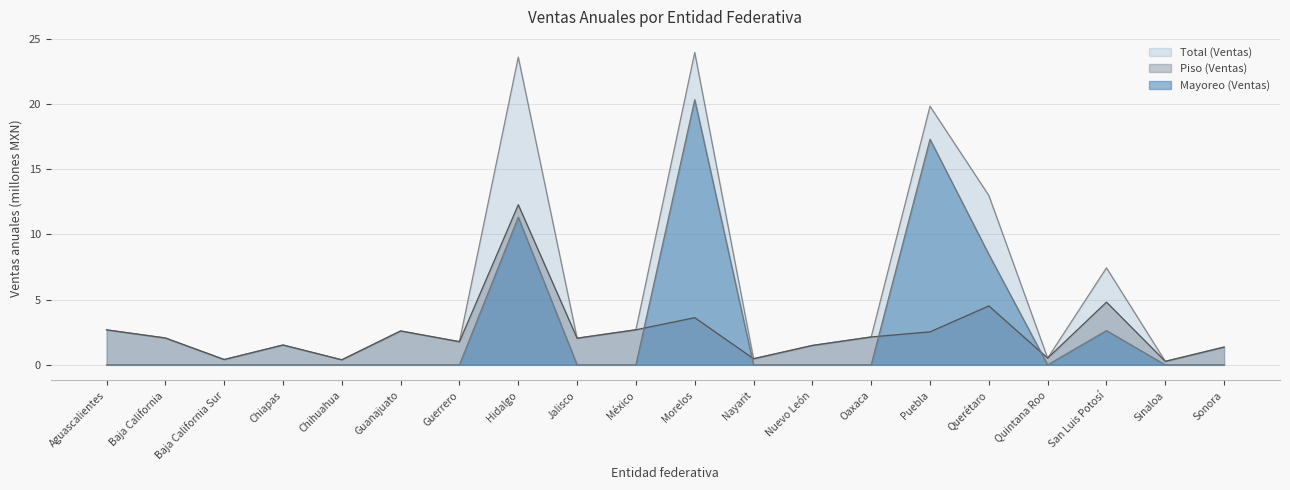

What is the maximum value shown in the chart?

24.0